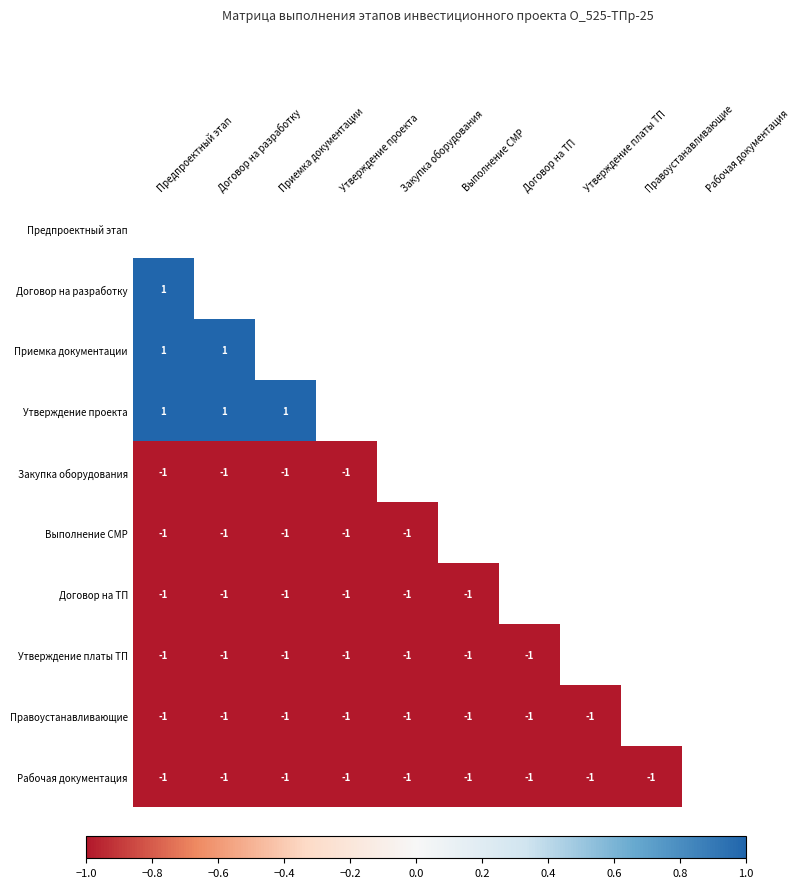

Rank the series at Договор на разработку from lowest to highest value.

Договор на разработку, Закупка оборудования, Выполнение СМР, Договор на ТП, Утверждение платы ТП, Правоустанавливающие, Рабочая документация, Предпроектный этап, Приемка документации, Утверждение проекта